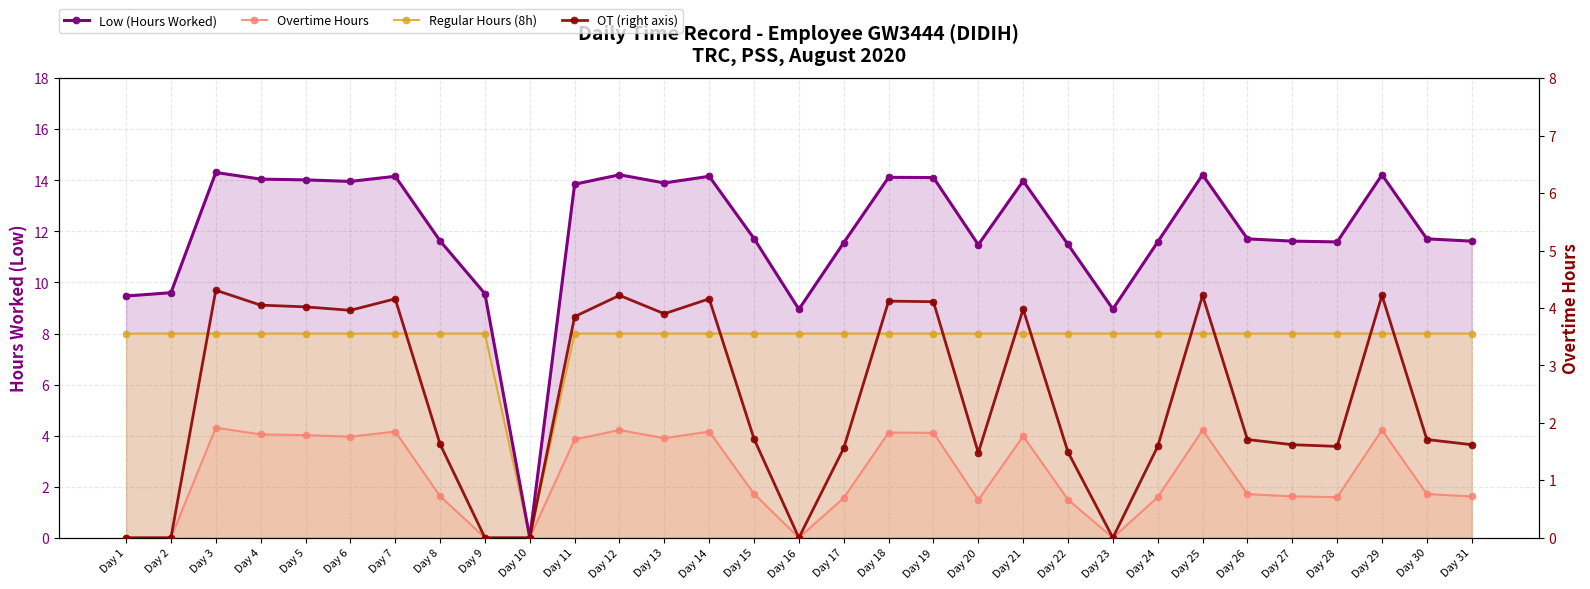

Is it true that Low (Hours Worked) equals 11.6 at Day 27?

True